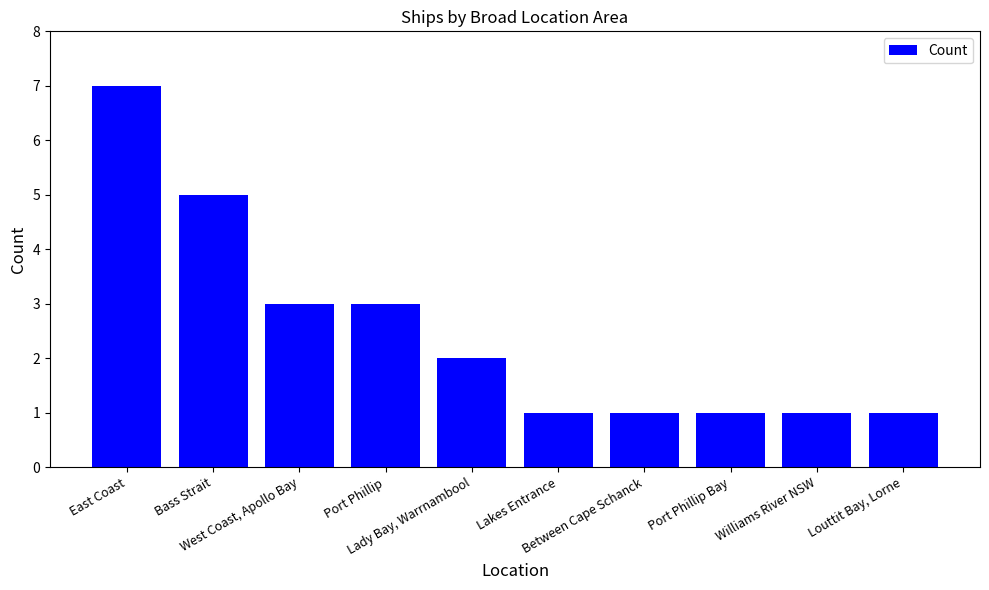

What position from the left is East Coast?

1